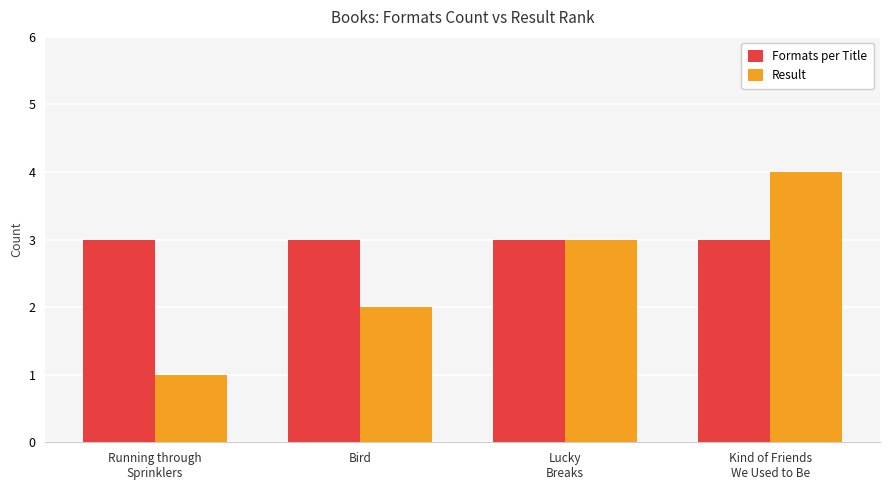

The value of Formats per Title at Running through
Sprinklers is 3. True or false?

True